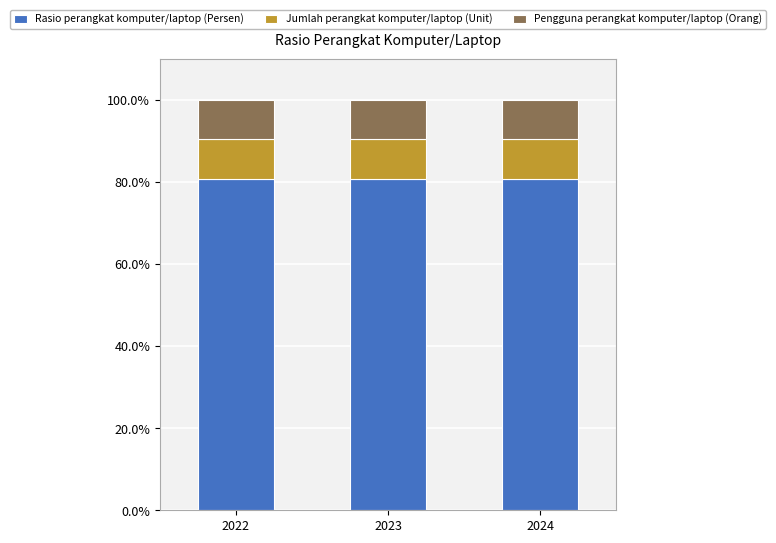

What are all the series names shown in the legend?

Rasio perangkat komputer/laptop (Persen), Jumlah perangkat komputer/laptop (Unit), Pengguna perangkat komputer/laptop (Orang)